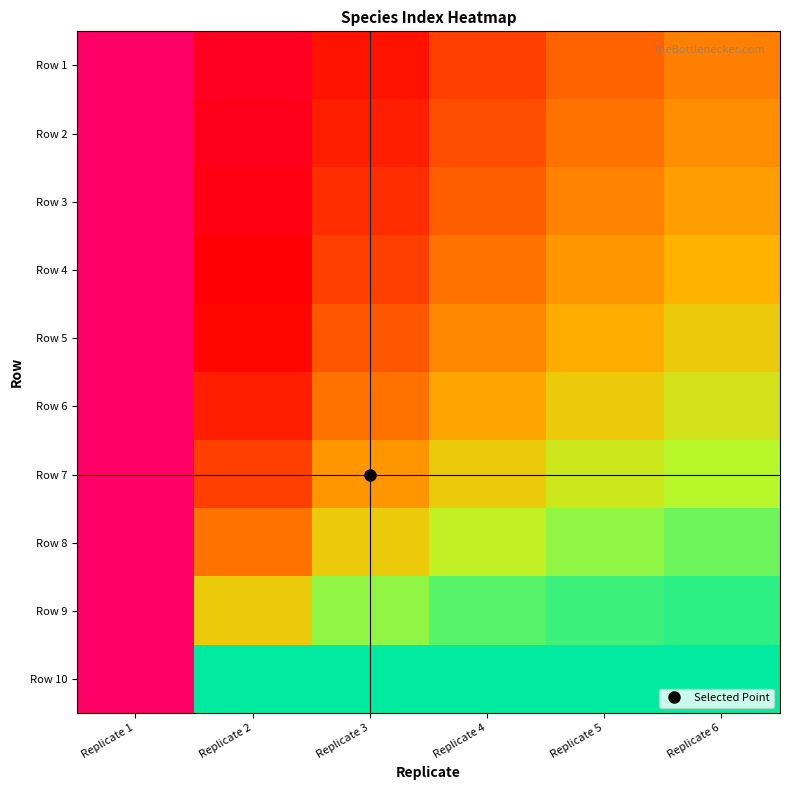

How many series are shown in this chart?

10